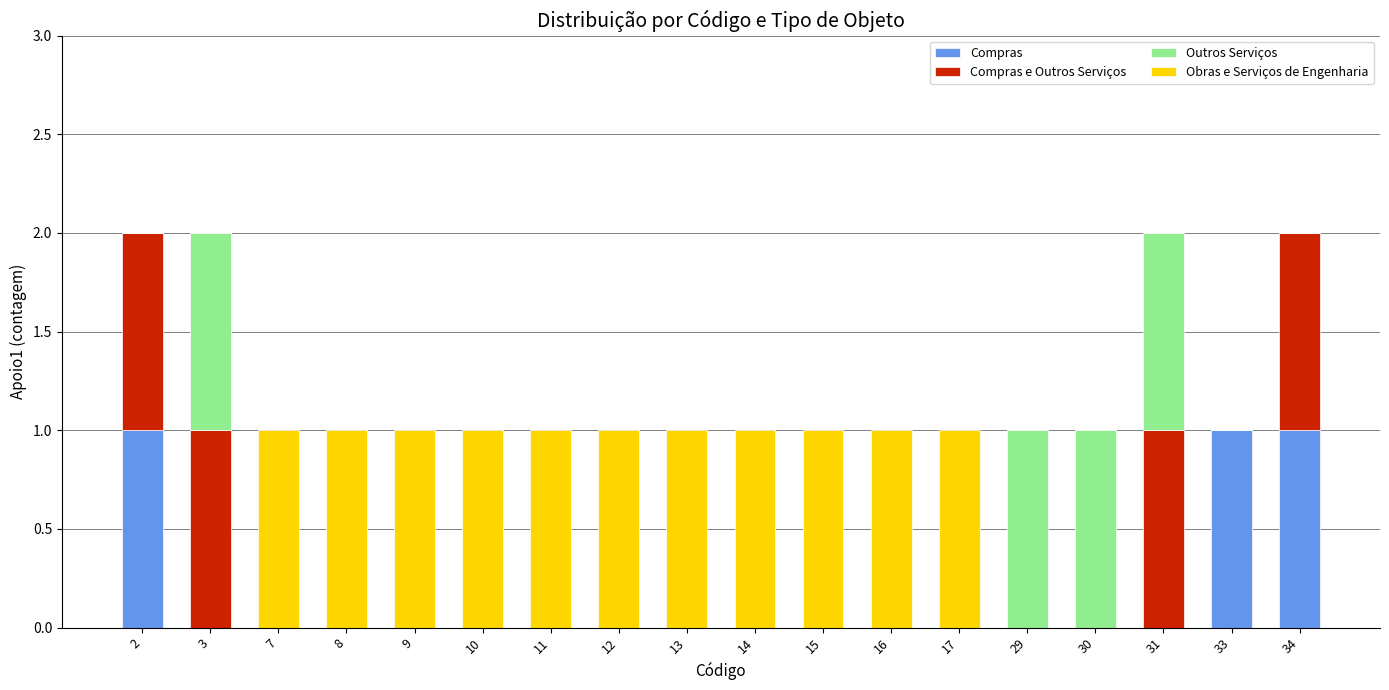

The value of Compras at 9 is 0. True or false?

True